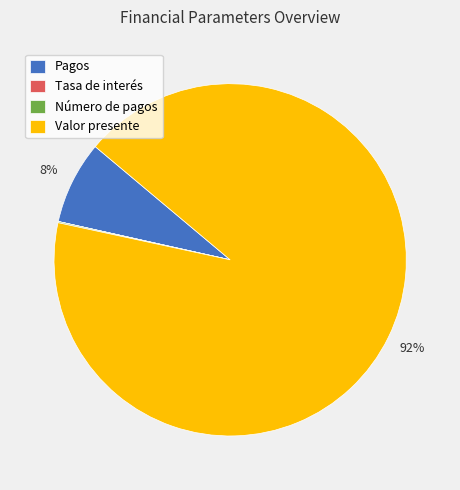

Which has a higher value, Pagos or Valor presente?

Valor presente